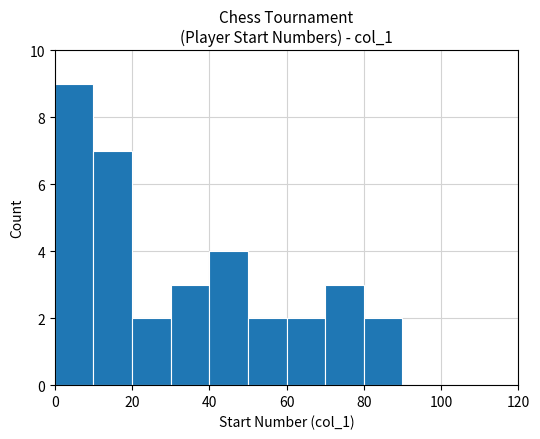

Which range on the x-axis has the tallest bar?

0 to 10